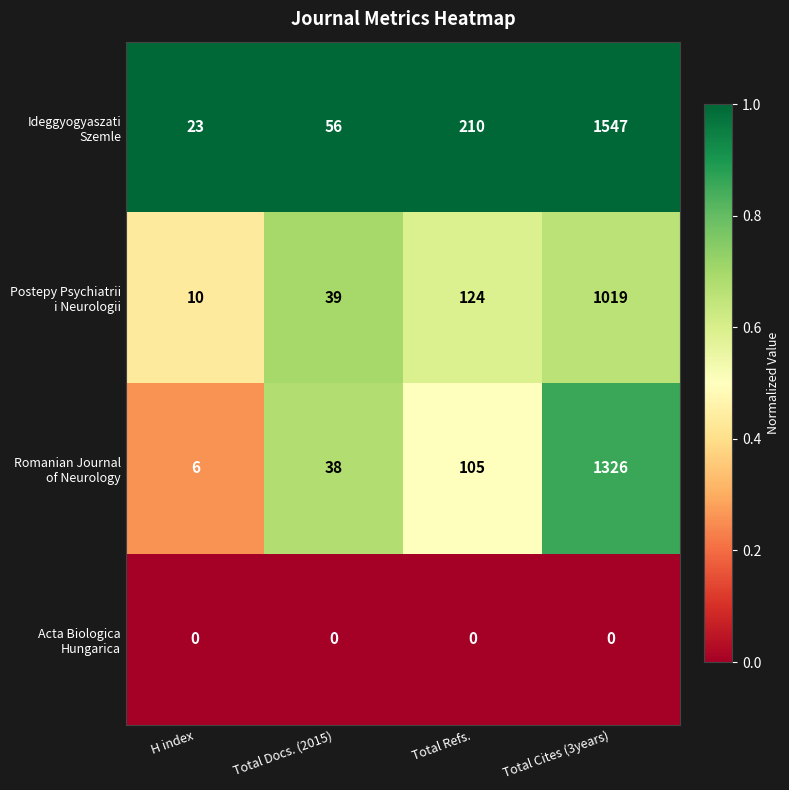

At which category is the sum across all series the highest?

Total Cites (3years)